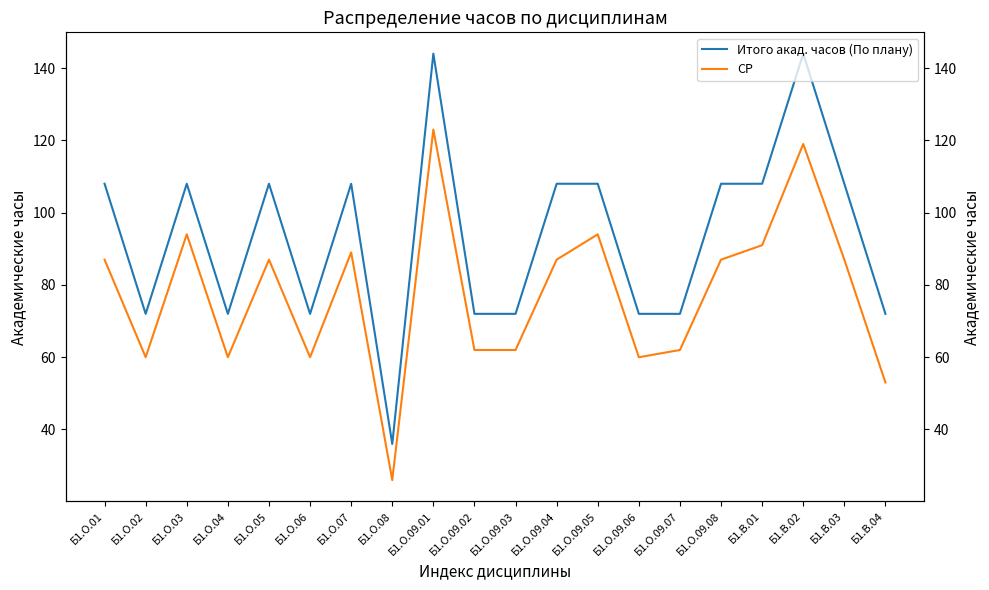

What is the total value across all series at Б1.О.02?

132